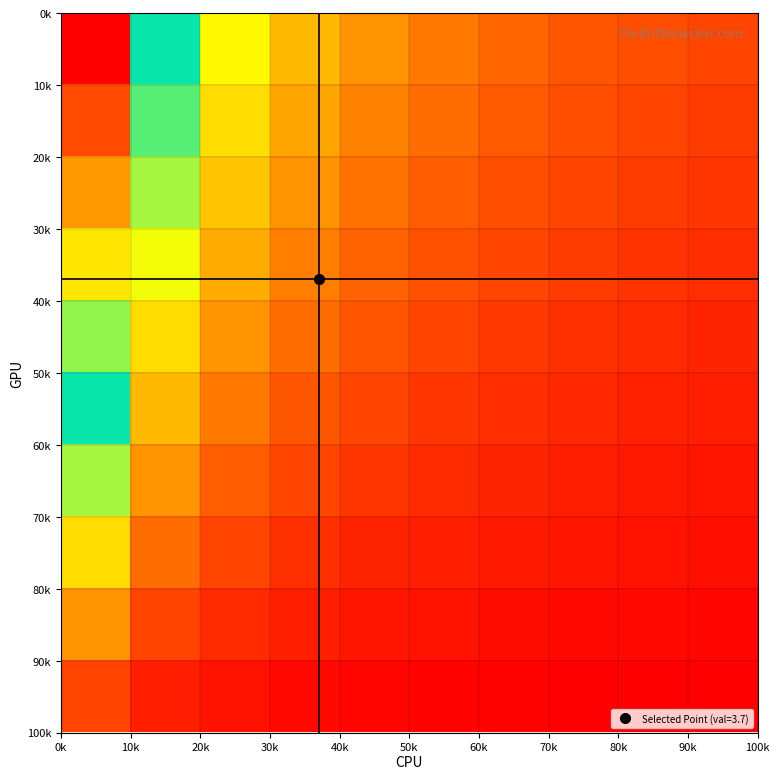

At how many categories does at least one series exceed 3?

10